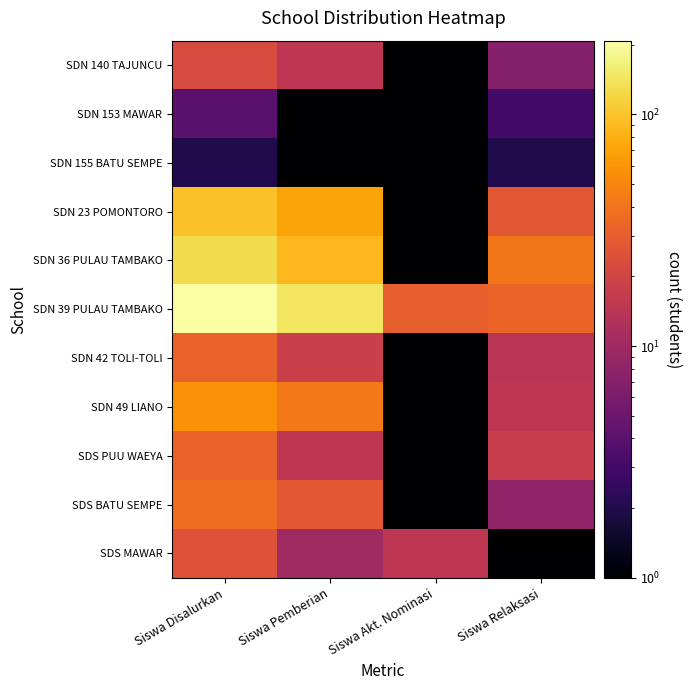

What is the maximum value shown in the chart?

208.0